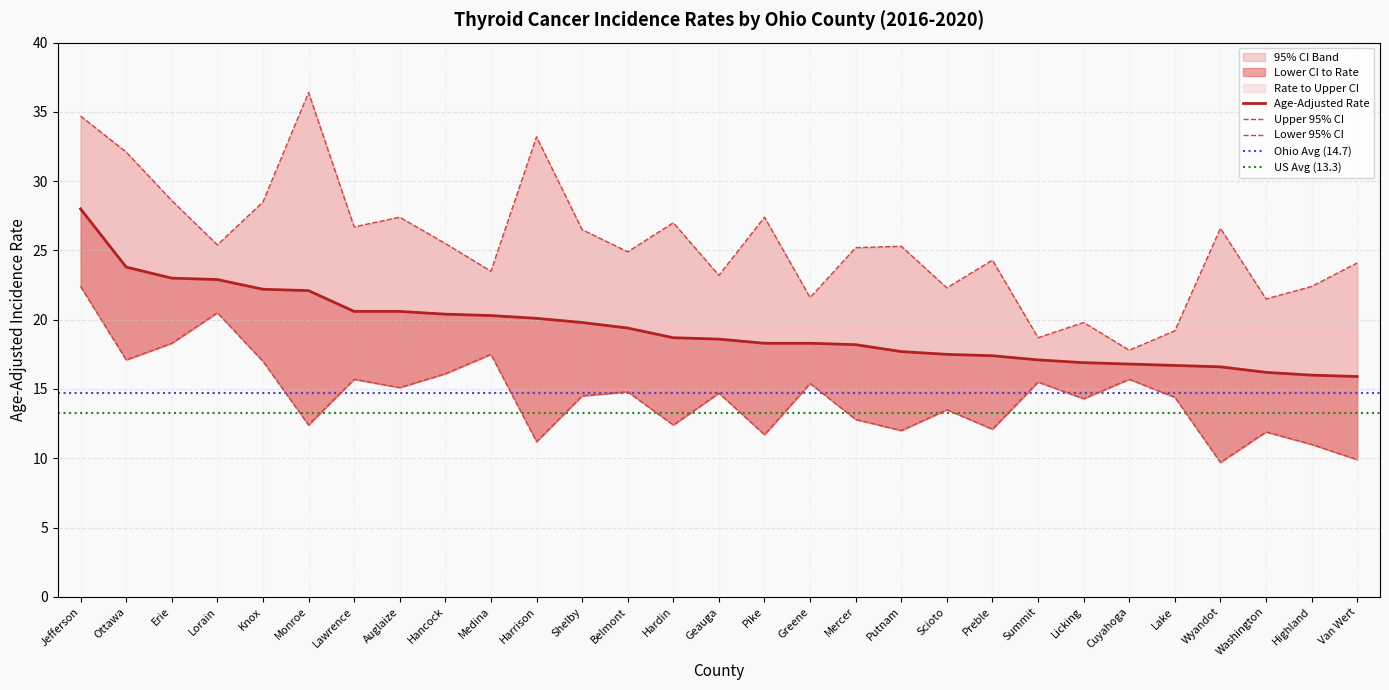

Rank the categories by Upper 95% CI value from lowest to highest.

Cuyahoga, Summit, Lake, Licking, Washington, Greene, Scioto, Highland, Geauga, Medina, Van Wert, Preble, Belmont, Mercer, Putnam, Lorain, Hancock, Shelby, Wyandot, Lawrence, Hardin, Auglaize, Pike, Knox, Erie, Ottawa, Harrison, Jefferson, Monroe